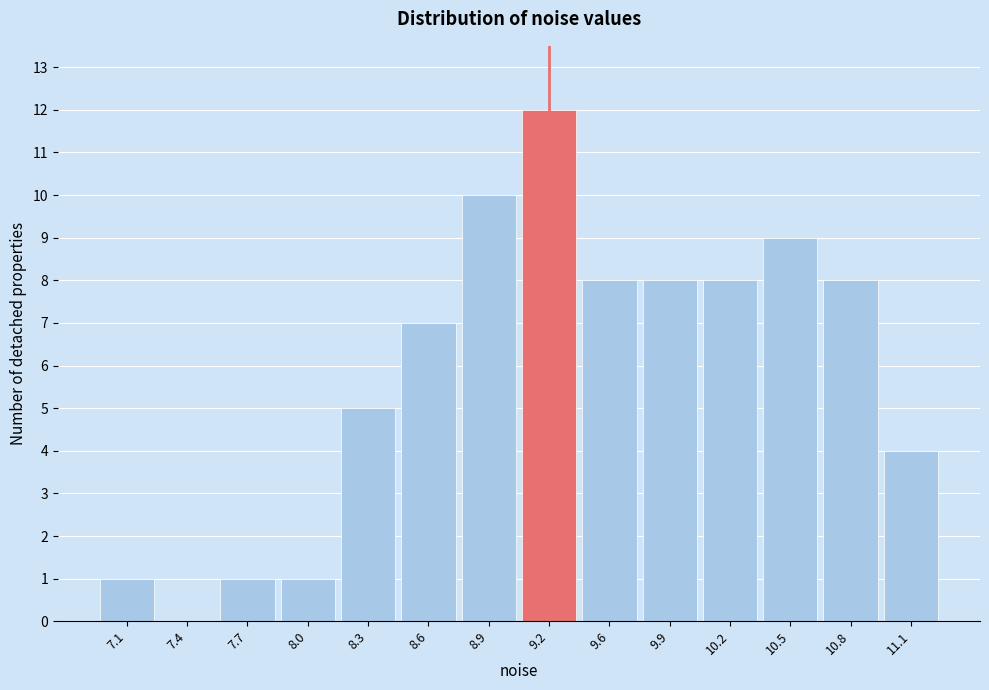

Reading left to right, transcribe all the data shown in this chart.

7.1=1	7.4=0	7.7=1	8.0=1	8.3=5	8.6=7	8.9=10	9.2=12	9.6=8	9.9=8	10.2=8	10.5=9	10.8=8	11.1=4